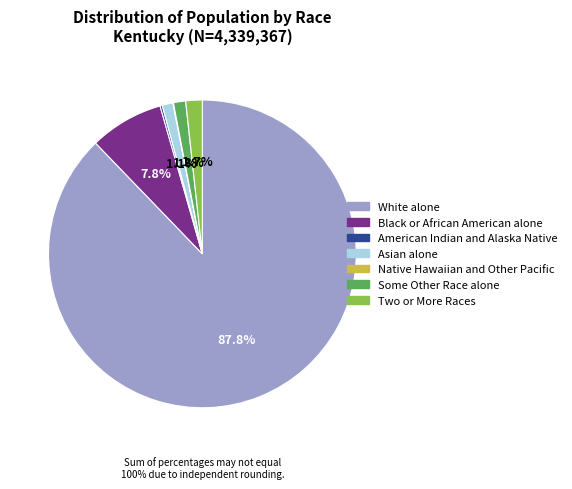

Which slice is the largest?

White alone